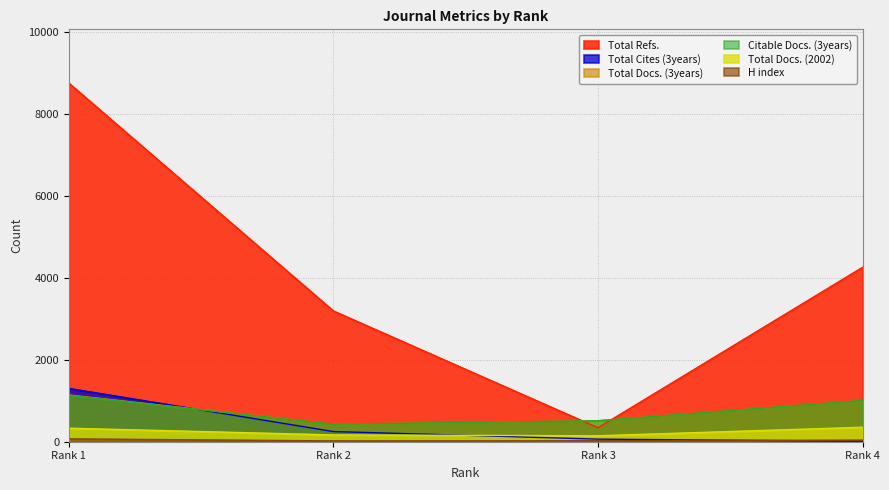

At which label is Total Refs. closest to 4541?

Rank 4